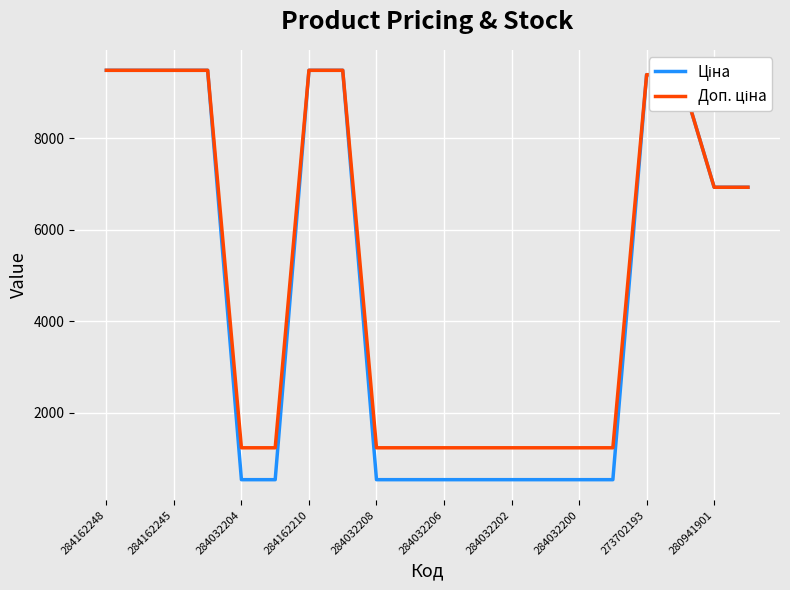

What is the greatest value displayed?

9480.1